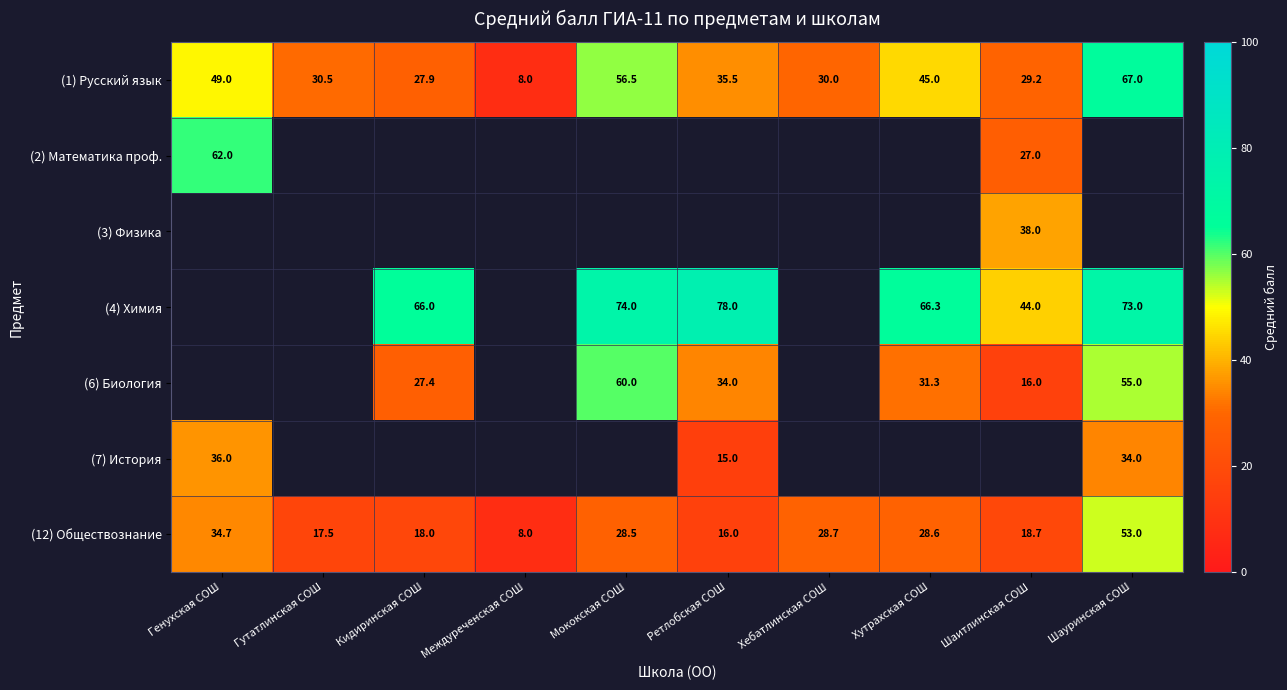

List the labels in order of (1) Русский язык value, largest first.

Шауринская СОШ, Мококская СОШ, Генухская СОШ, Хутрахская СОШ, Ретлобская СОШ, Гутатлинская СОШ, Хебатлинская СОШ, Шаитлинская СОШ, Кидиринская СОШ, Междуреченская СОШ